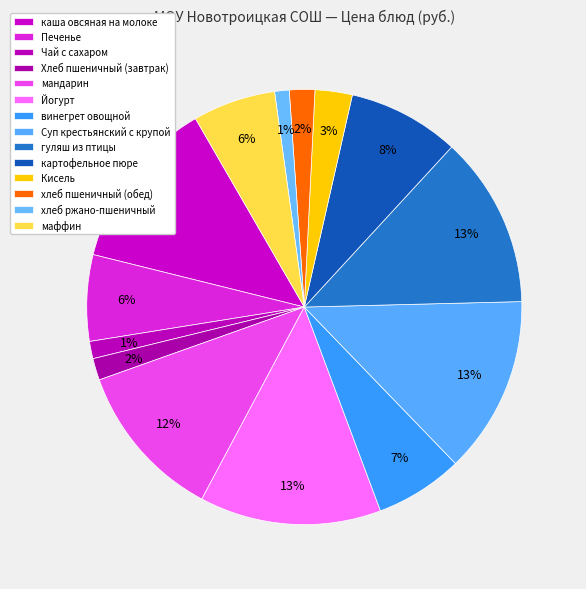

To the nearest percent, what is the difference between the Печенье and картофельное пюре slice percentages?

2%